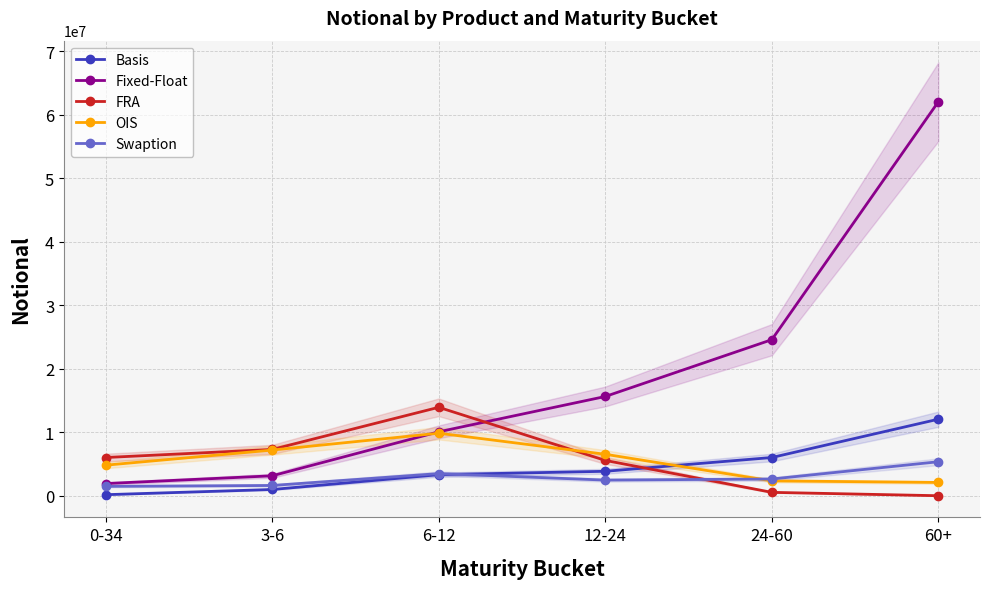

True or false: OIS and Fixed-Float cross at least once.

True